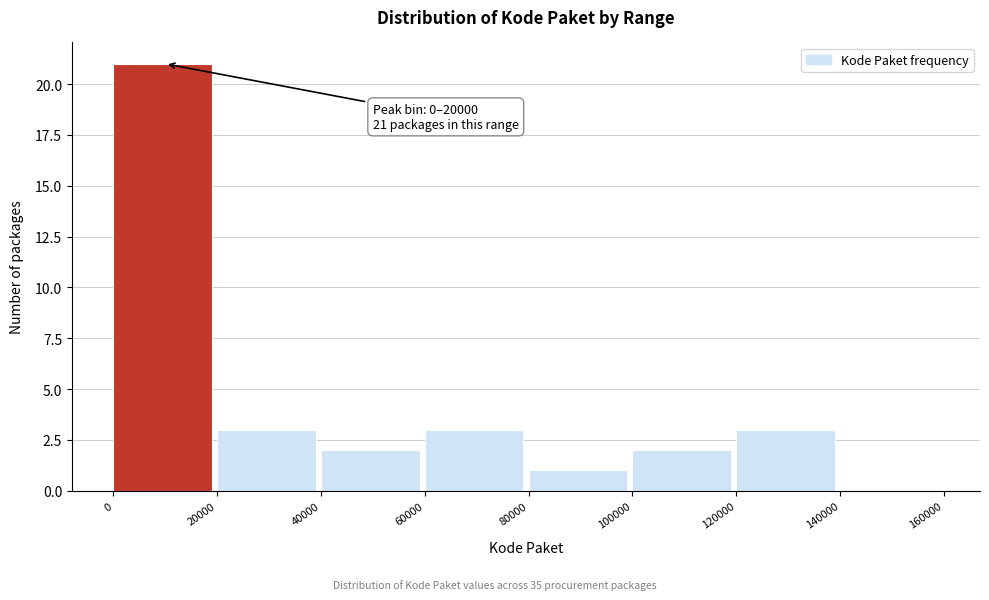

Which range on the x-axis has the tallest bar?

0 to 20000